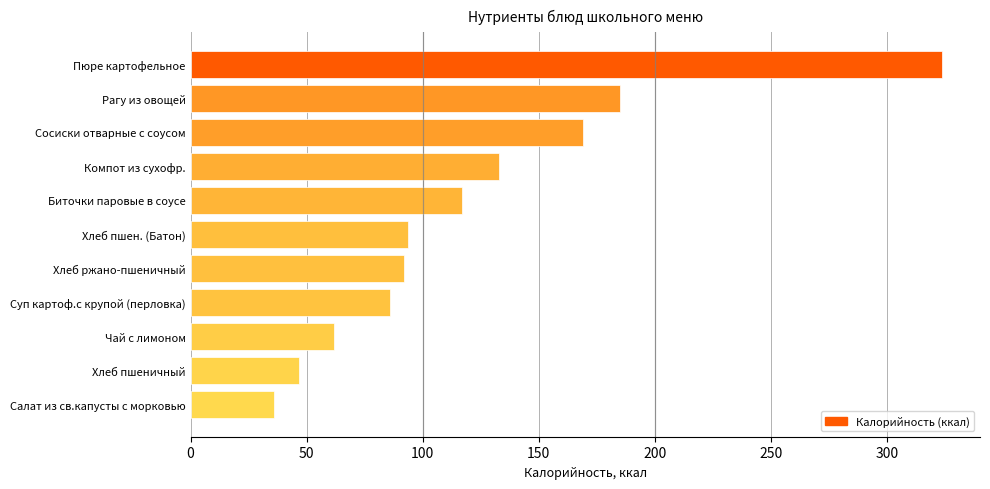

True or false: the data shows 132.8 at Компот из сухофр..

True